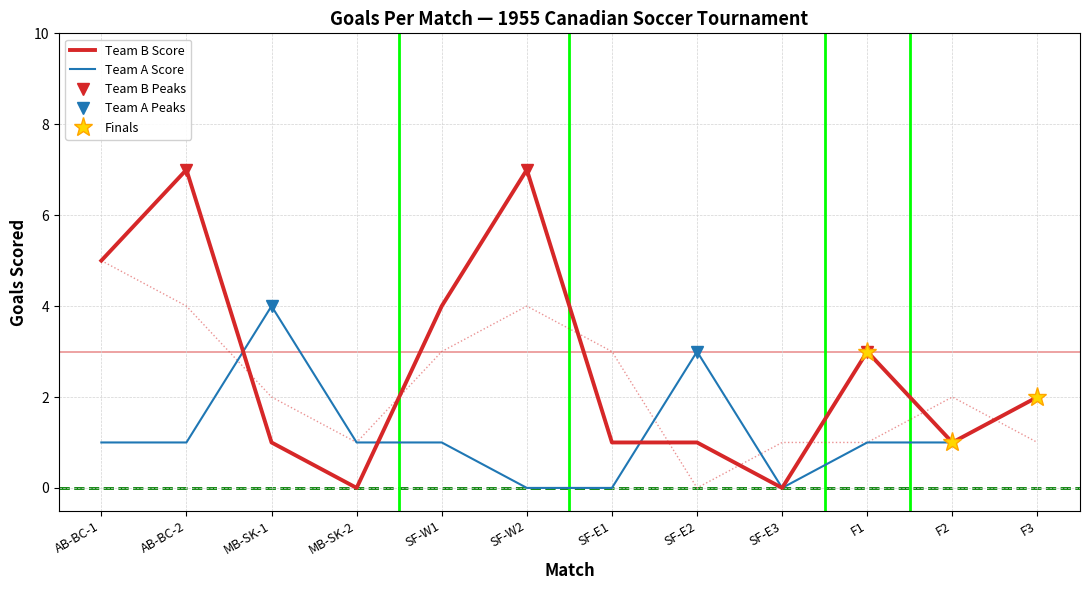

True or false: Team B Score has a value of 4 at SF-W1.

True